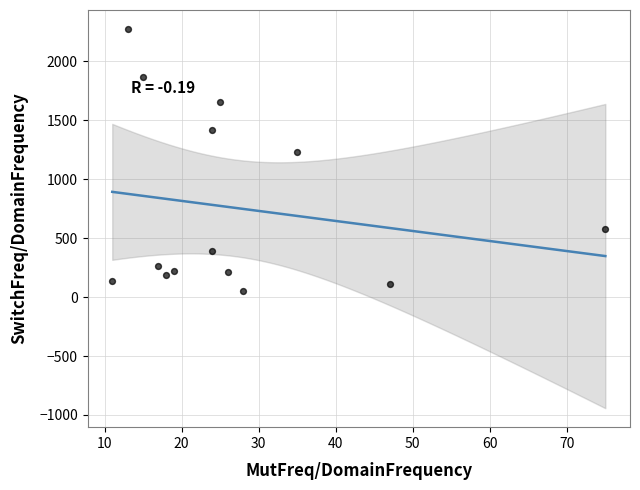

What is the range of X values (max minus min)?

64